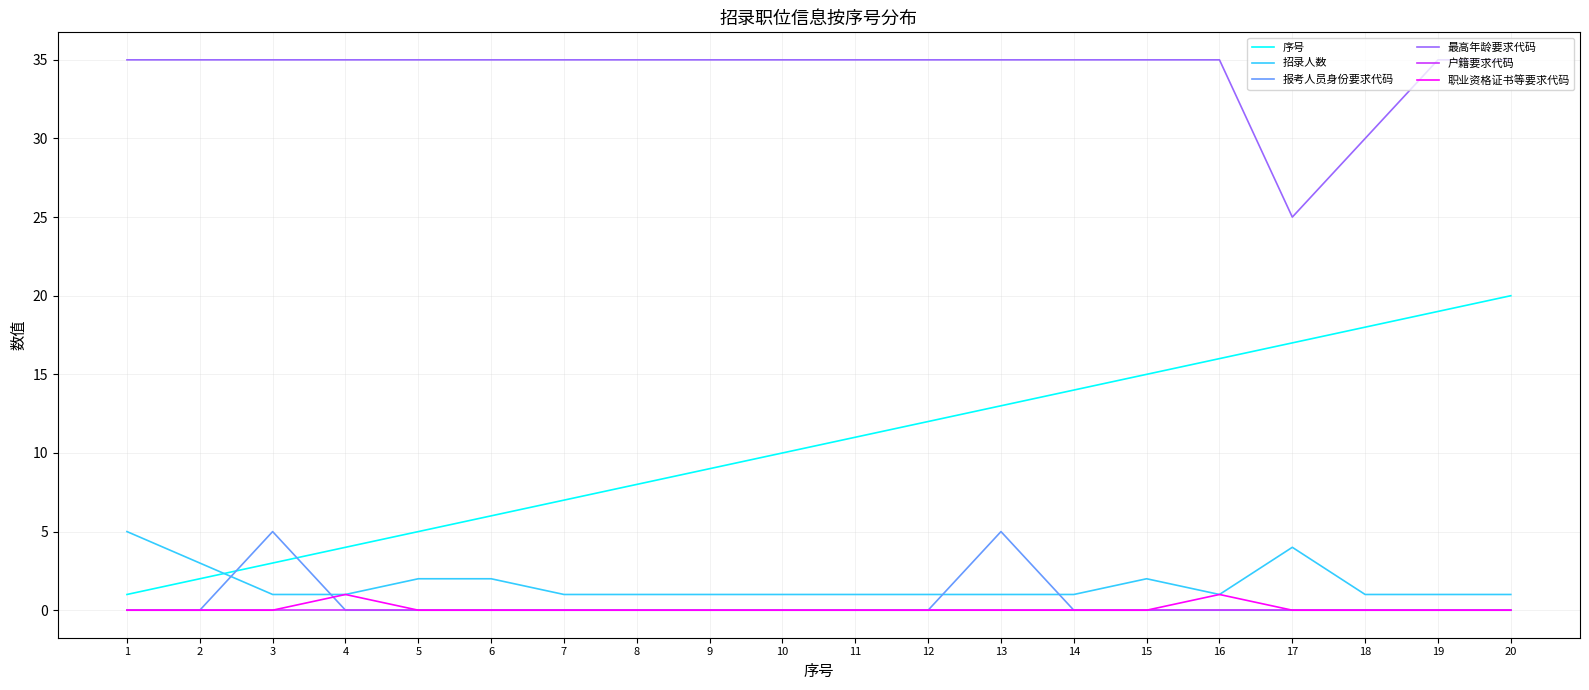

Which series has the widest spread of values?

序号